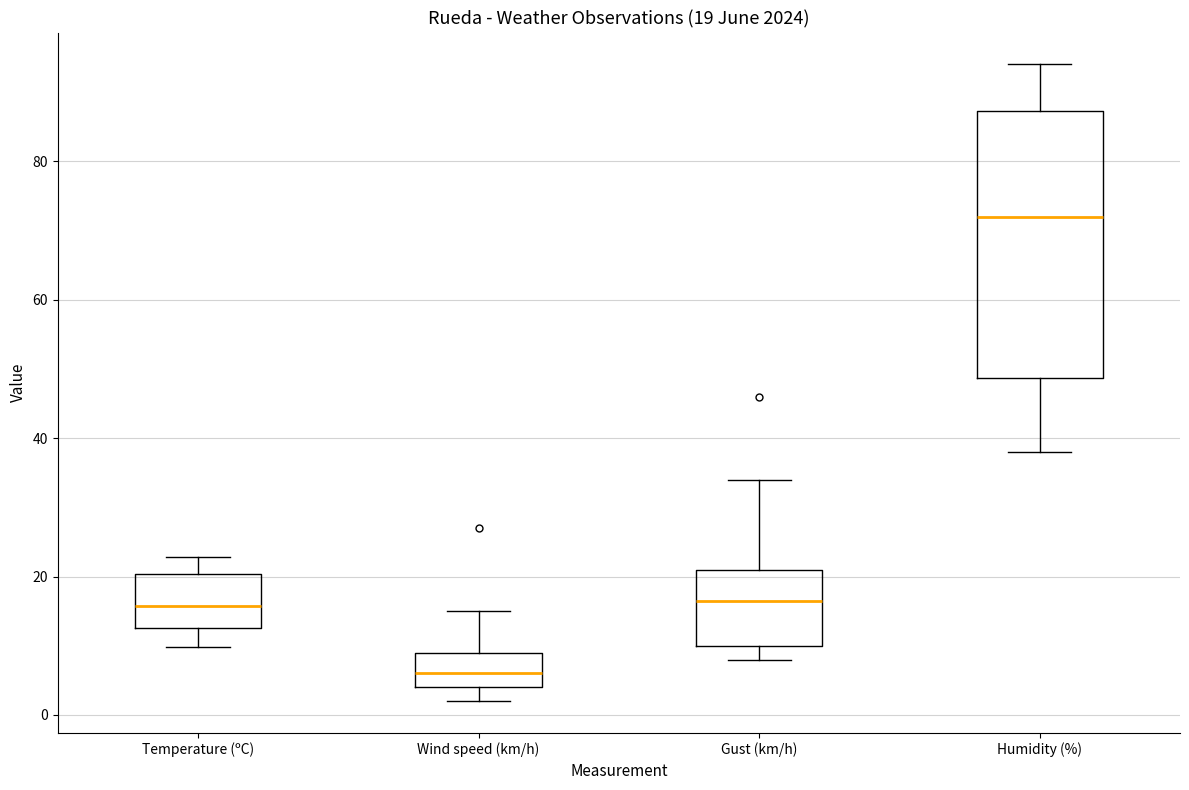

Which box has the highest median line?

Humidity (%)